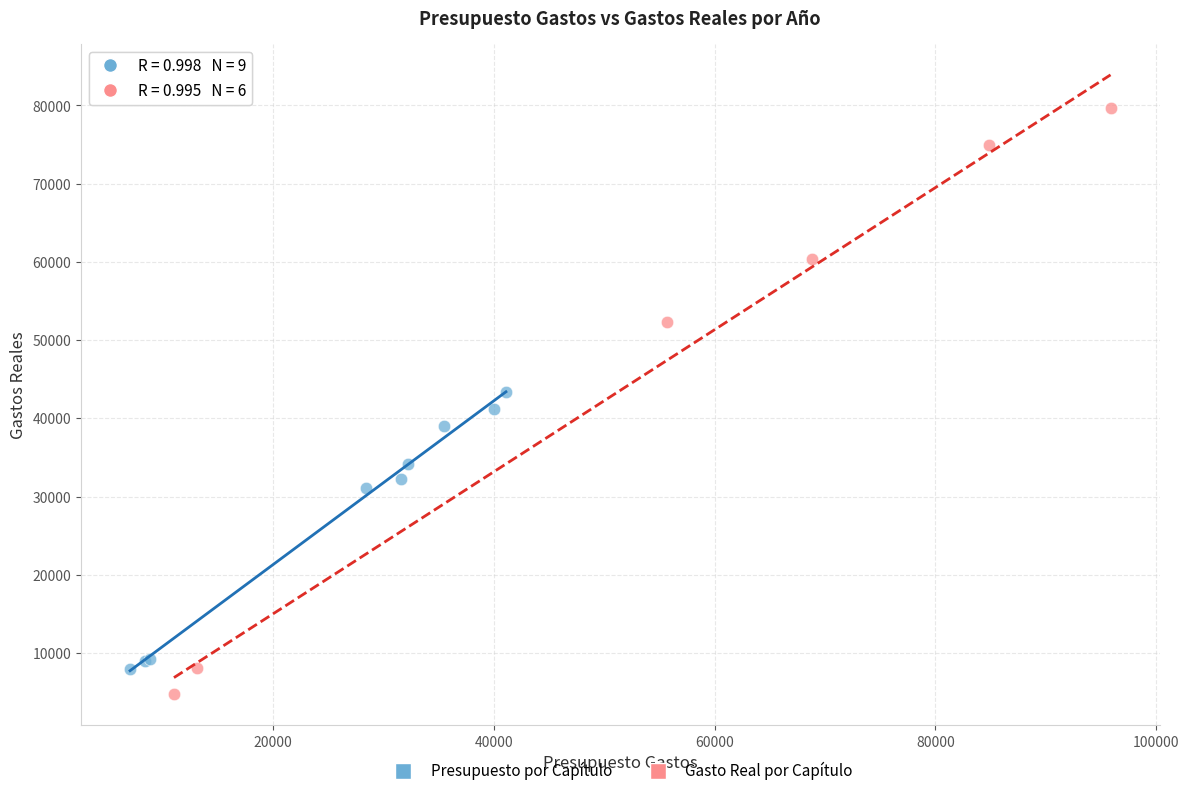

Which series contains the lowest Y value?

Gasto Real por Capítulo